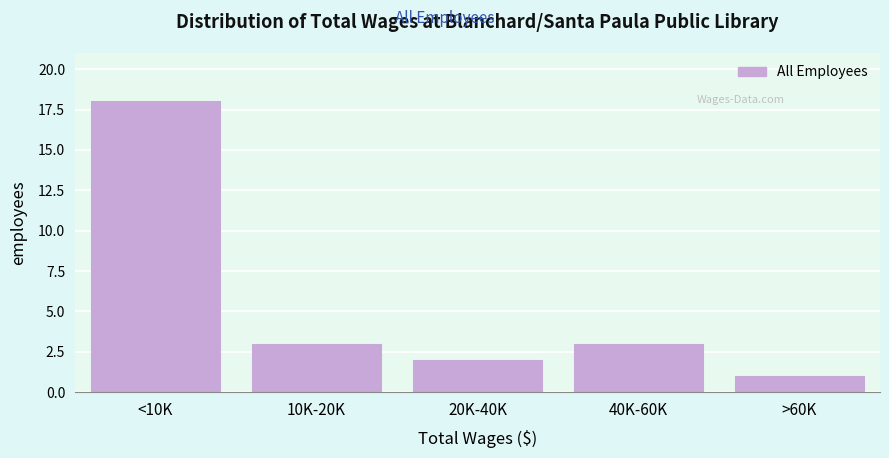

Reading right to left, list all the values displayed in this chart.

1	3	2	3	18